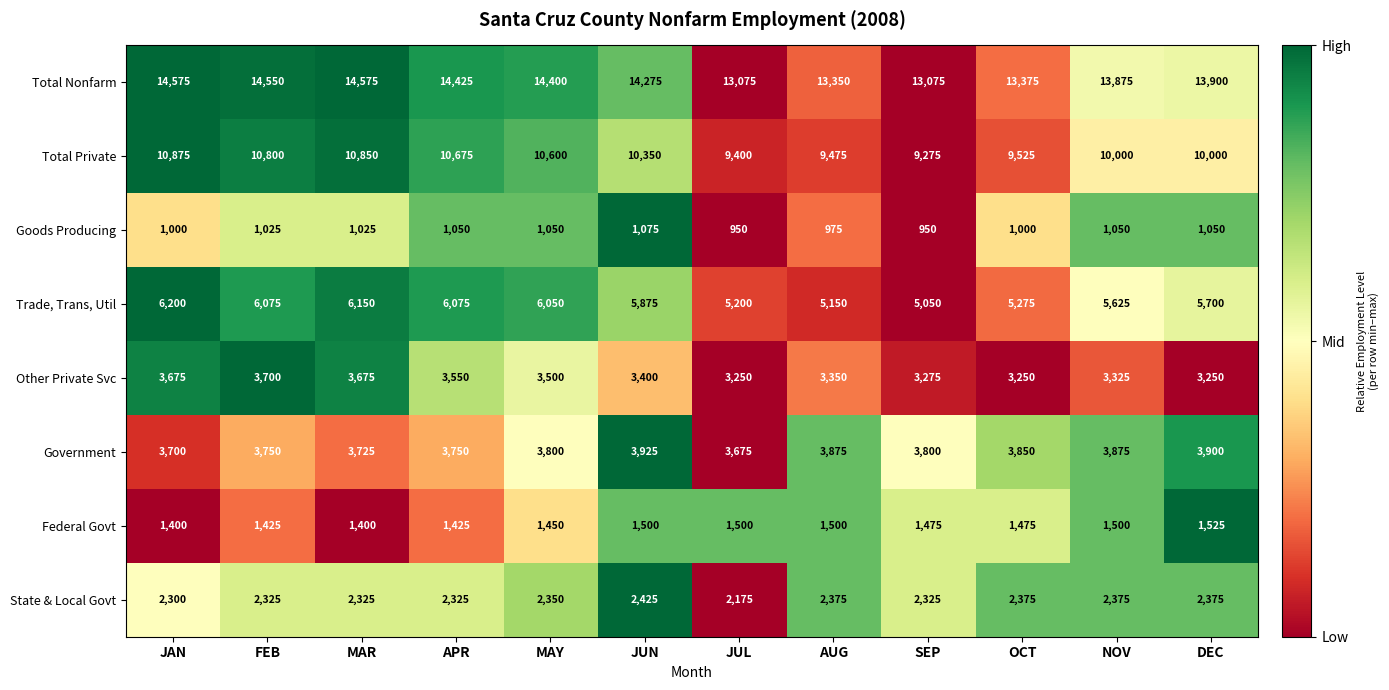

True or false: Government has a value of 6899 at DEC.

False